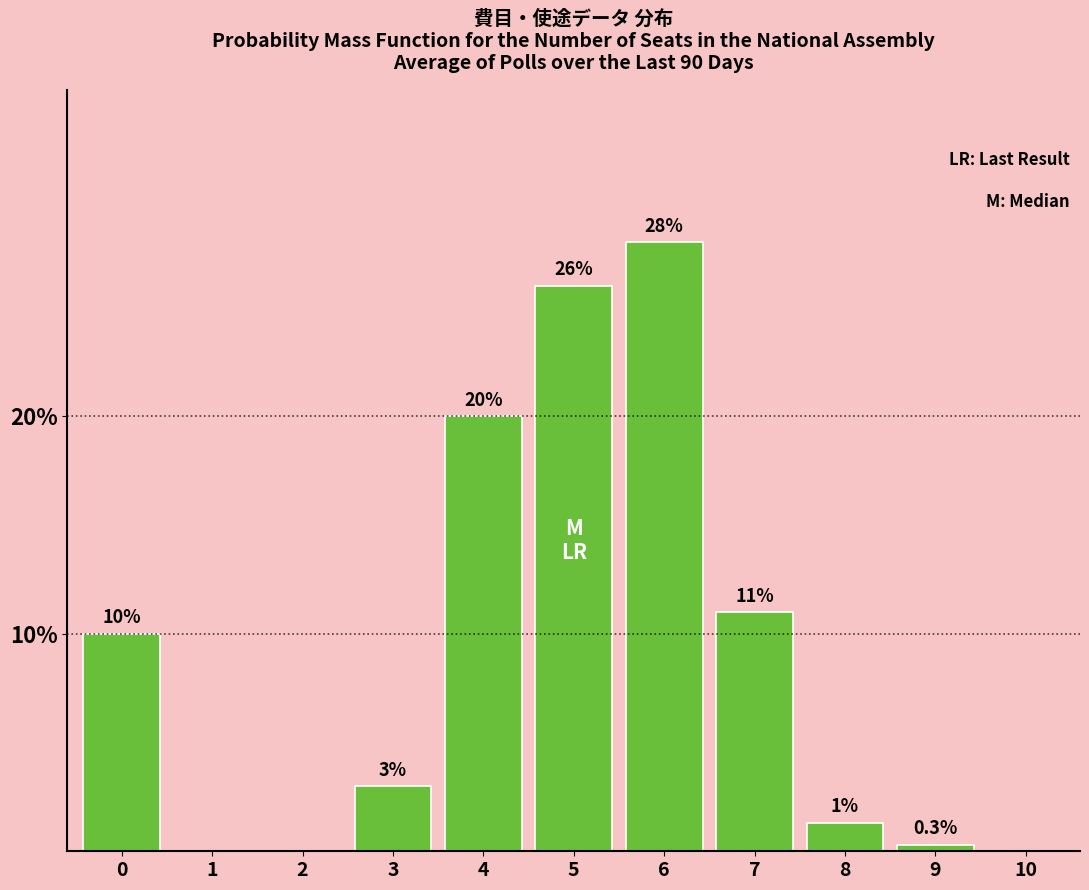

Are the bars horizontal?

No